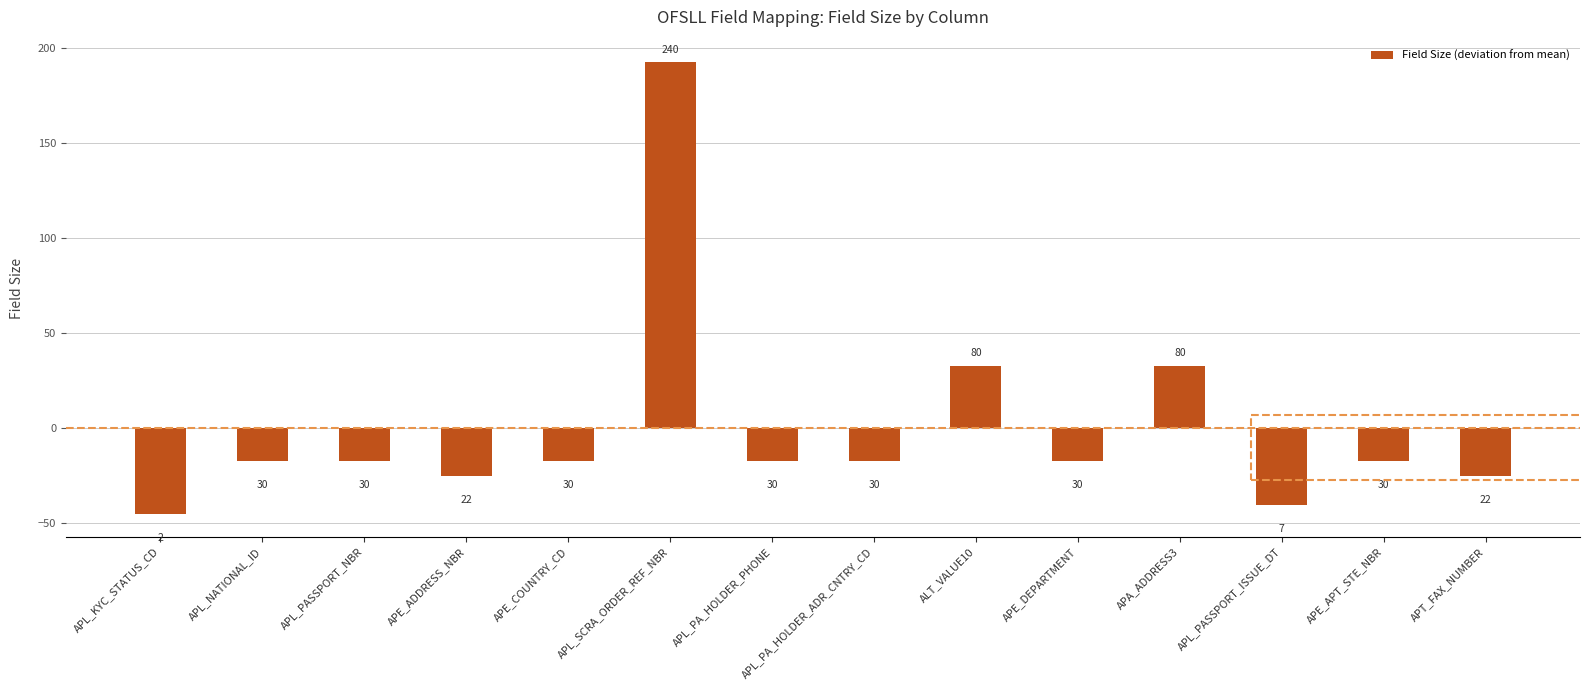

Does the chart contain any negative values?

Yes